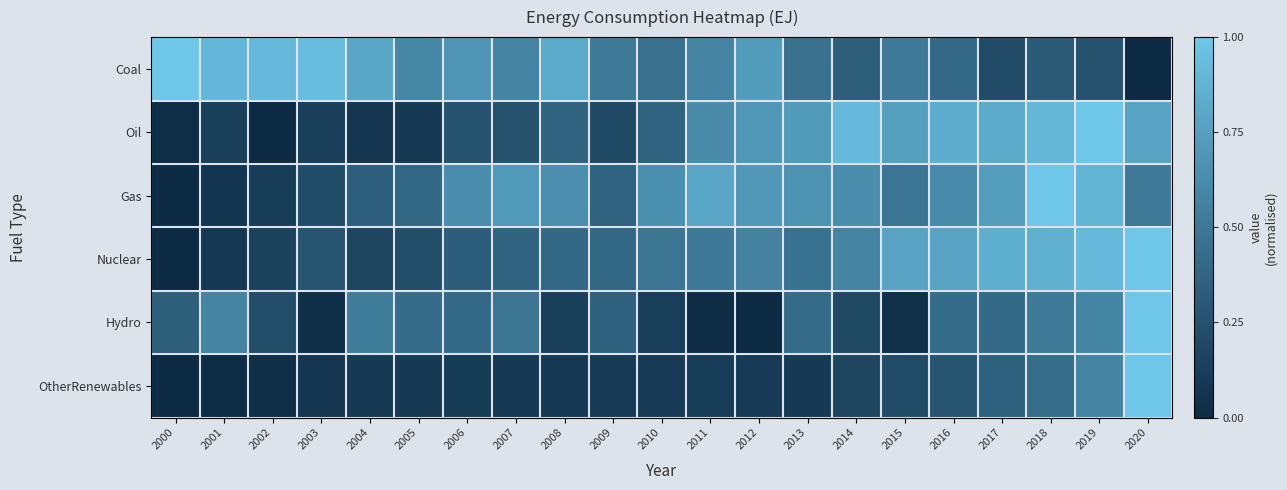

Rank the series by their maximum value, from highest to lowest.

Coal, Oil, Gas, Nuclear, Hydro, OtherRenewables